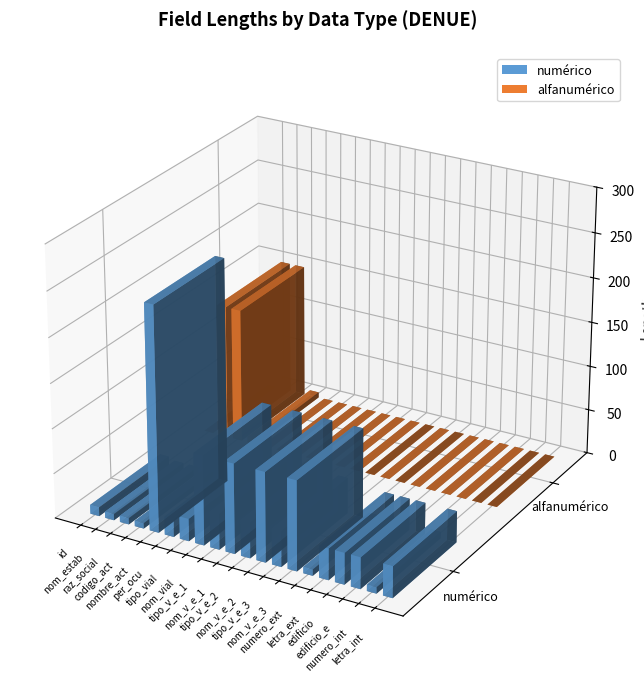

What is the sum of all numérico values?

1678